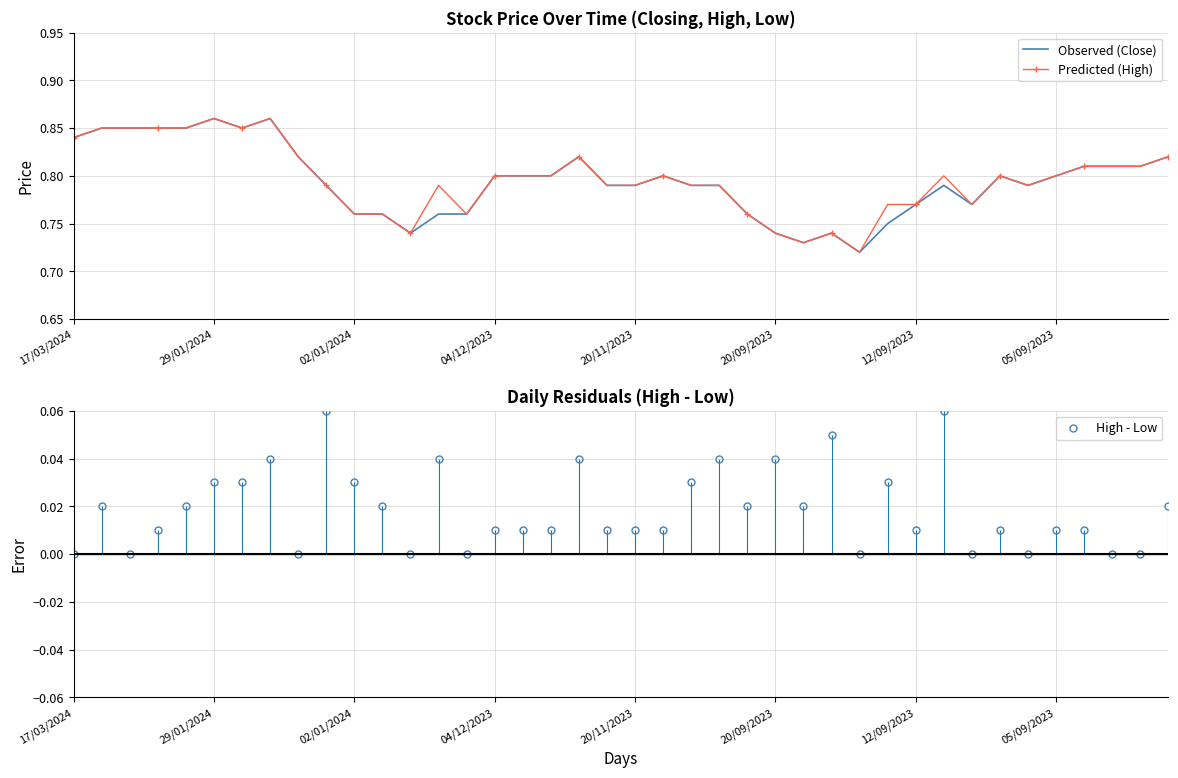

True or false: Predicted (High) and Observed (Close) intersect in this chart.

False